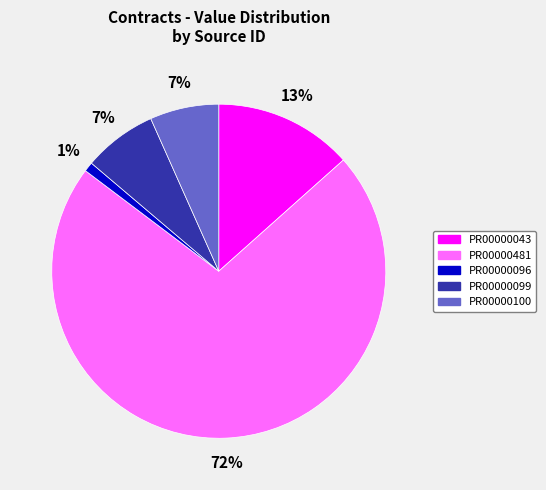

Which has a higher value, PR00000043 or PR00000099?

PR00000043